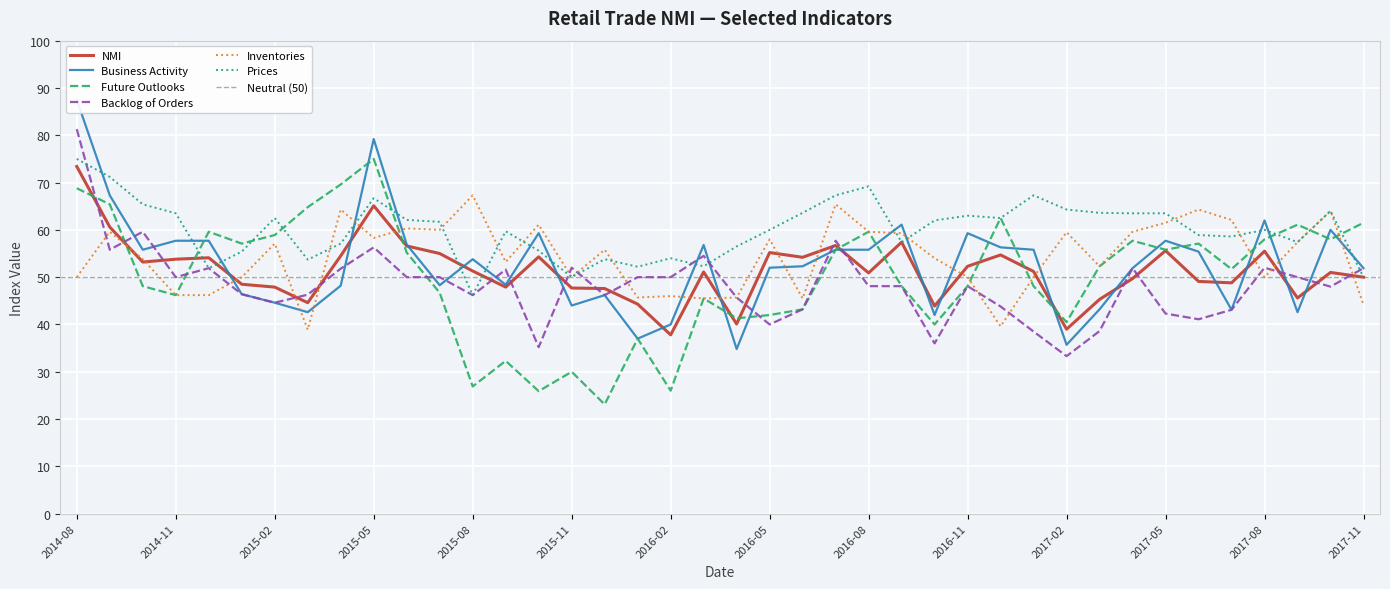

The Business Activity series shows 40.0 at 2016-02. True or false?

True